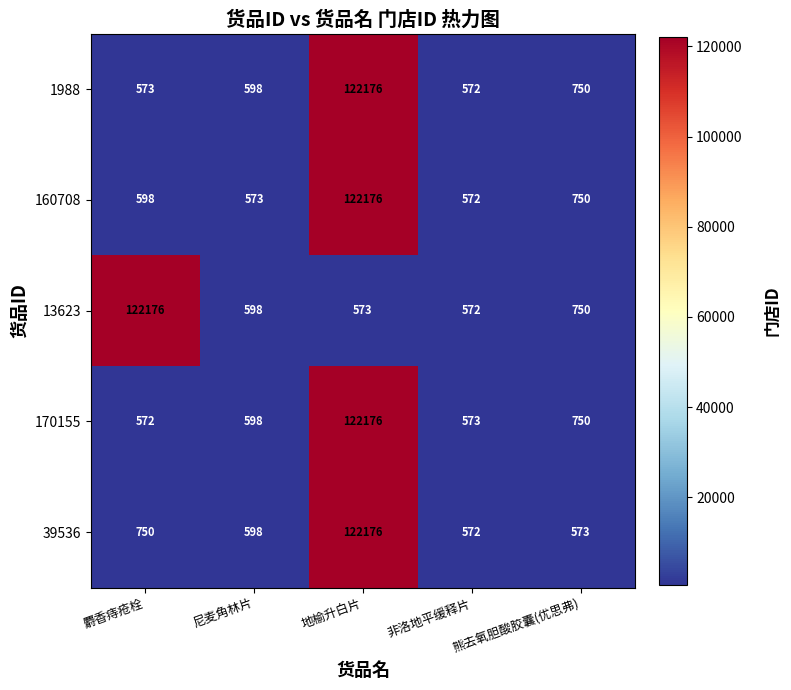

What is the total value across all series at 非洛地平缓释片?

2861